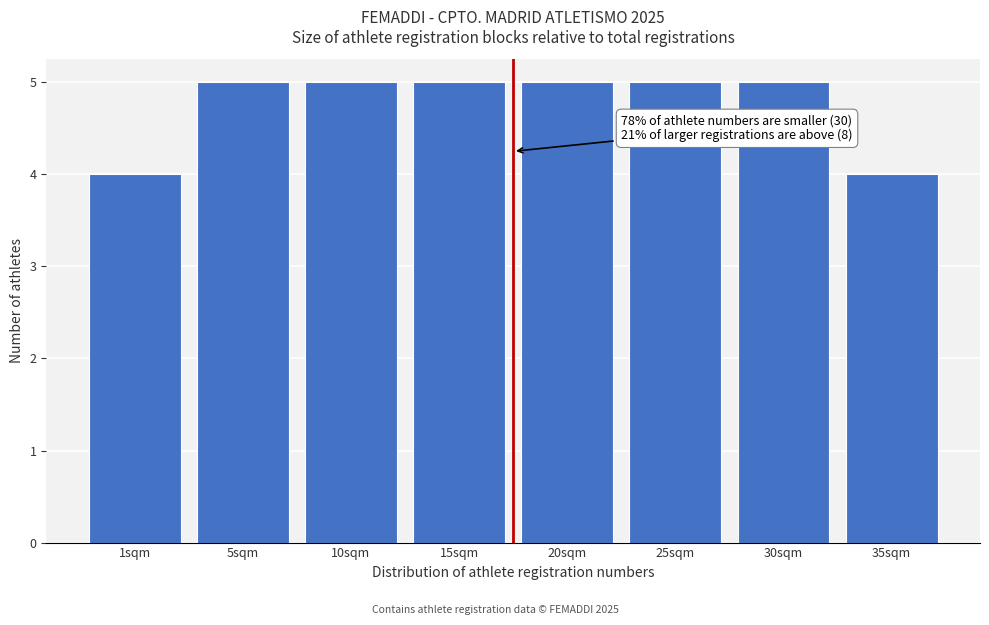

Reading left to right, transcribe all the data shown in this chart.

4	5	5	5	5	5	5	4